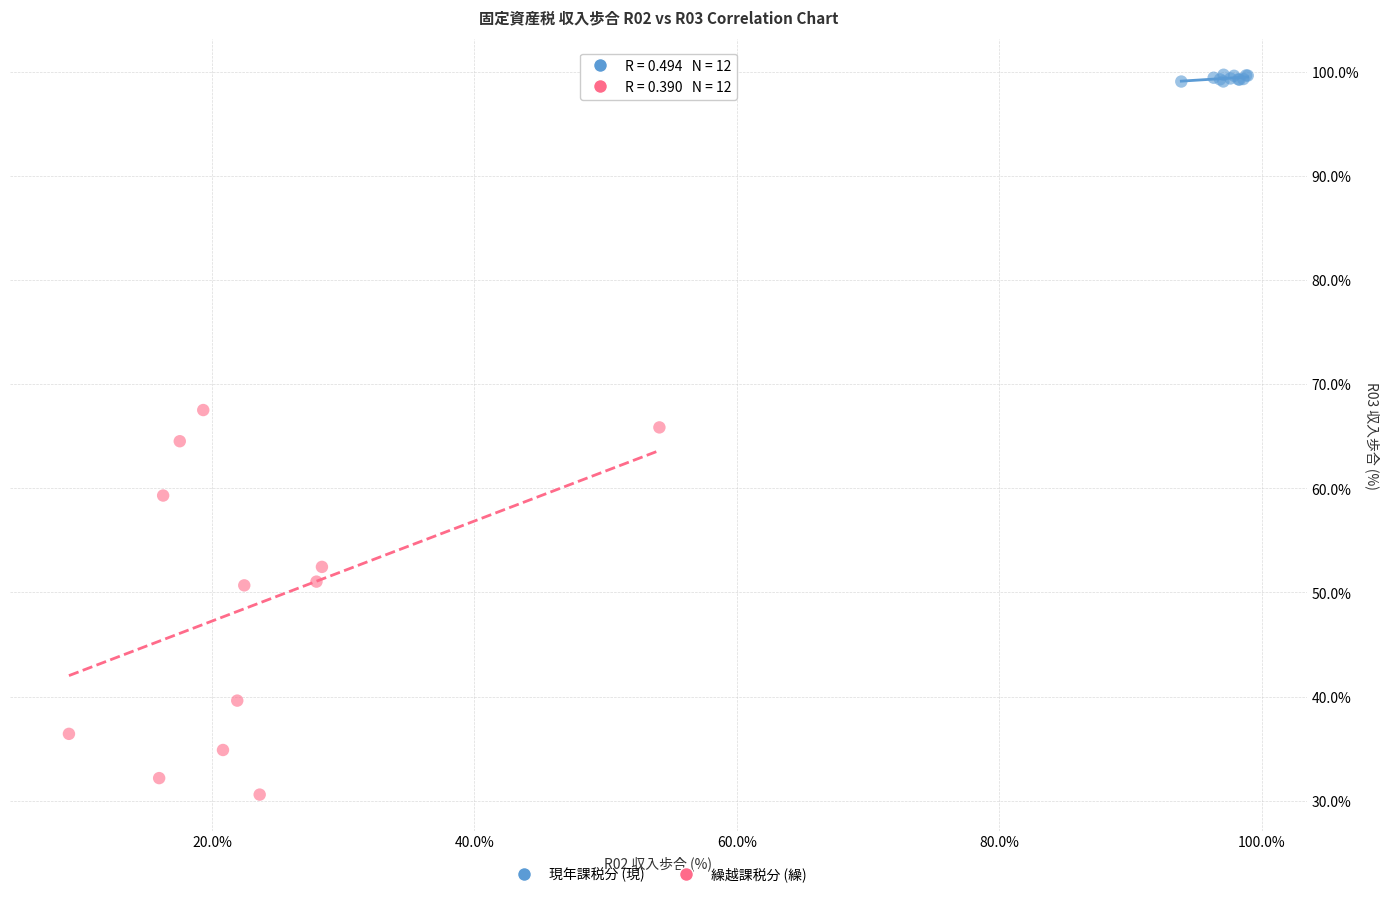

Which series has the widest spread of Y values?

繰越課税分 (繰)